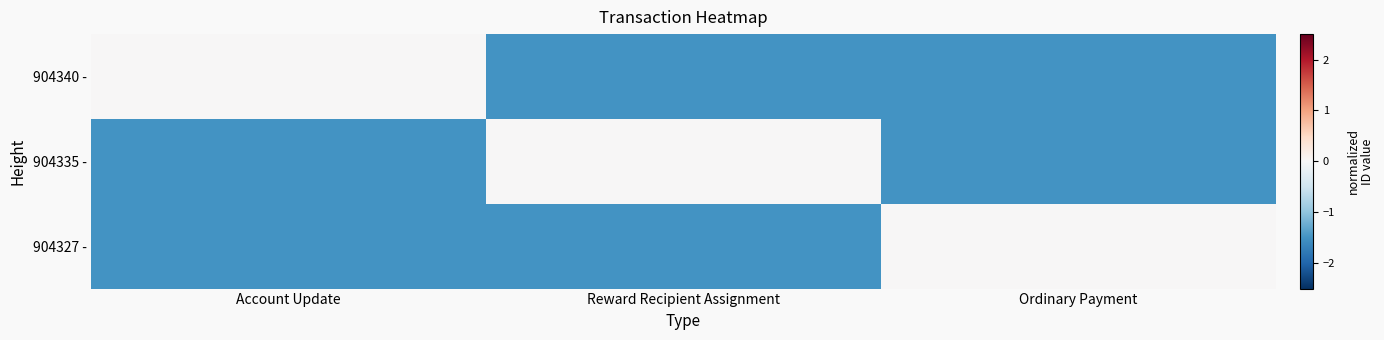

What is the difference between the highest and lowest values at Account Update?

1.5